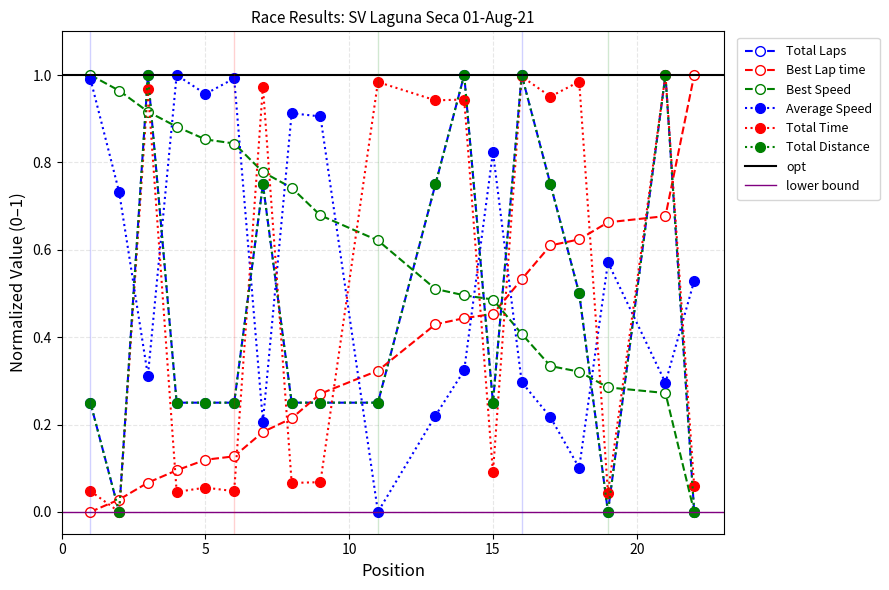

Does the chart have visible grid lines?

Yes